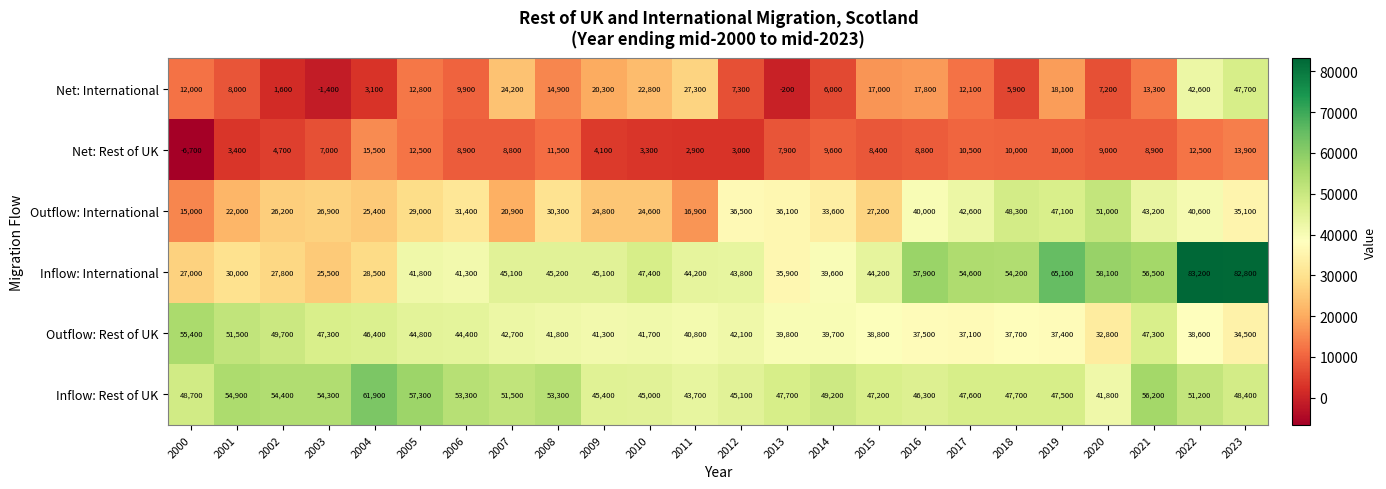

What is the difference between the second highest and second lowest values in the Net: Rest of UK series?

11000